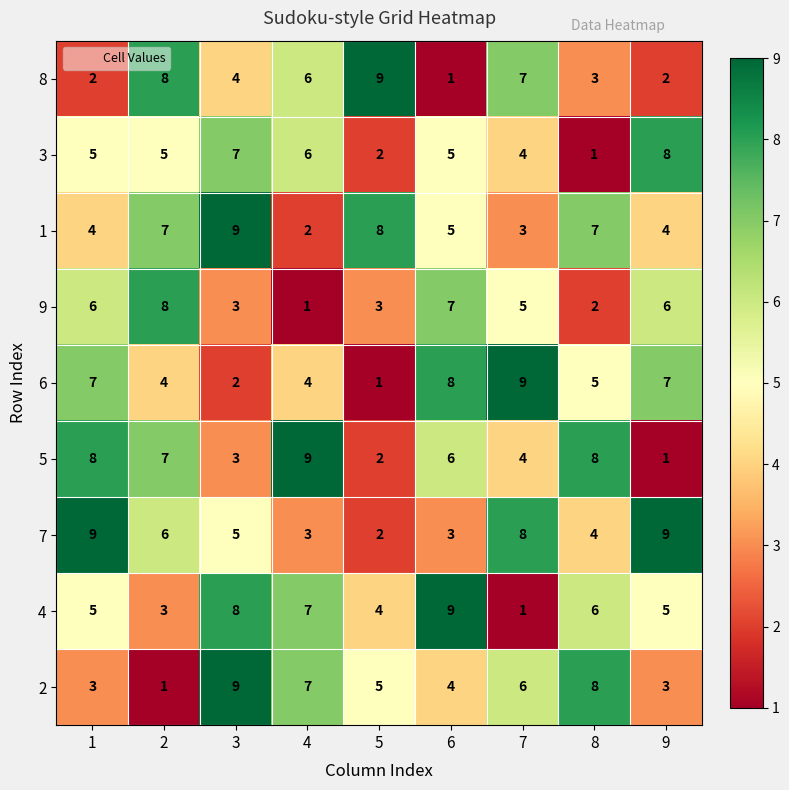

What is the difference between the maximum and second lowest values in the 9 series?

6